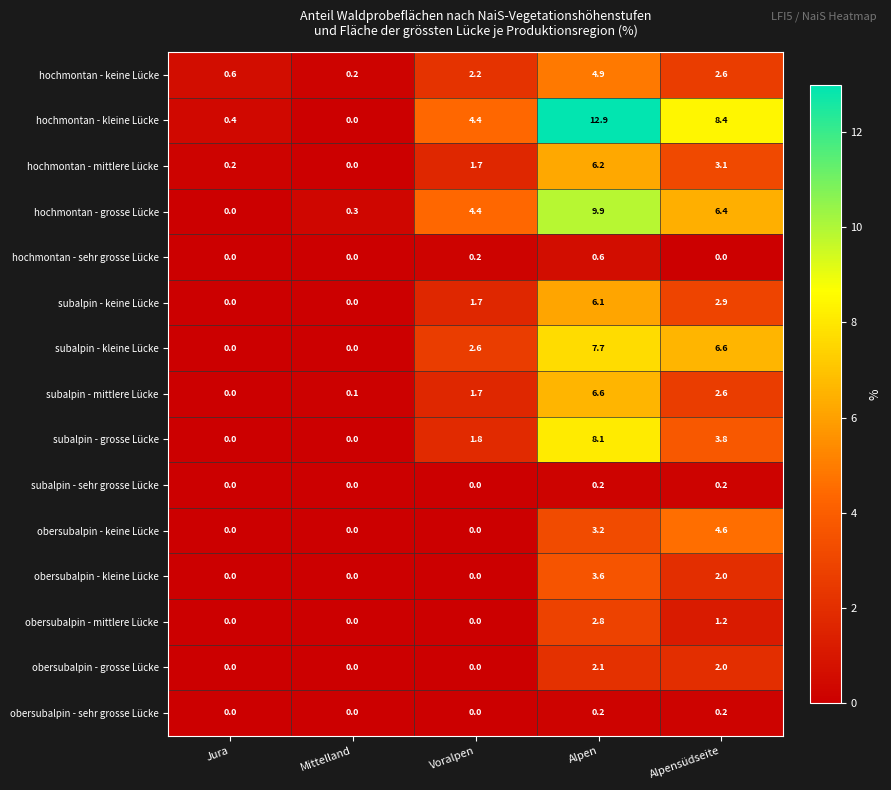

The value of hochmontan - kleine Lücke at Voralpen is 4.4. True or false?

True